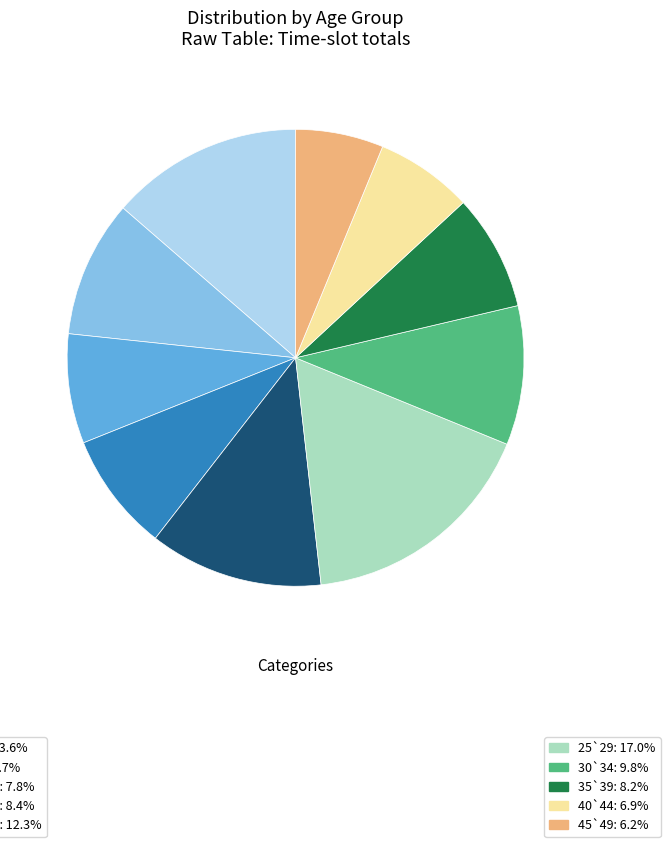

Is there a majority slice in this chart?

No